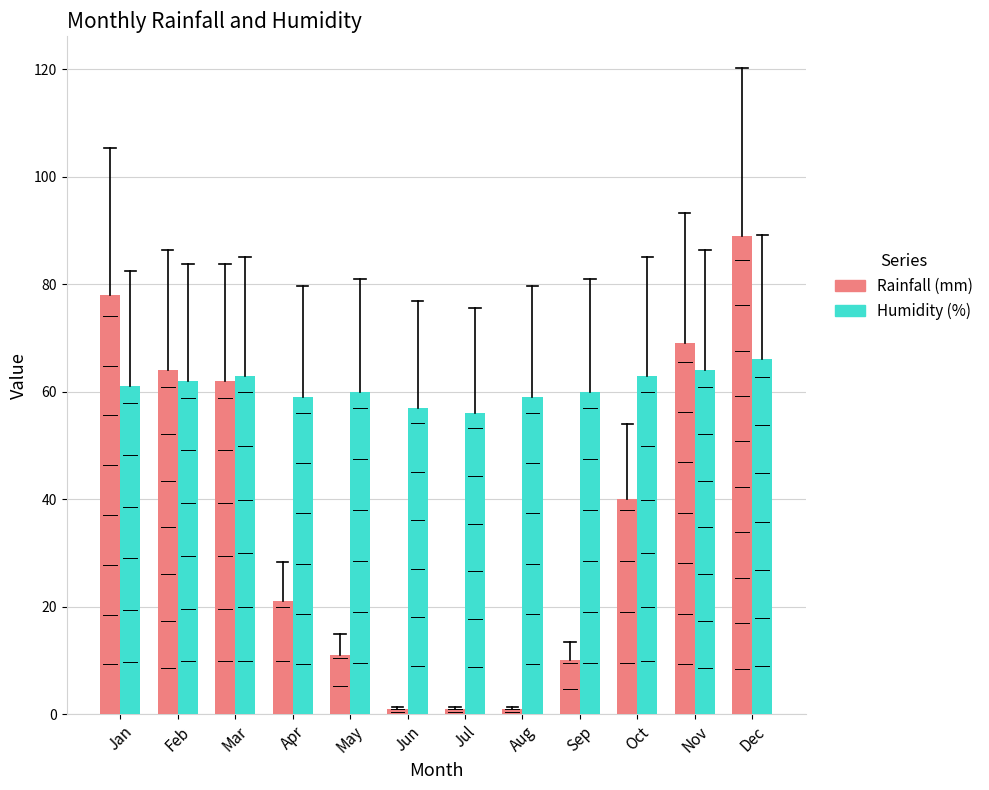

True or false: Rainfall (mm) has a value of 29 at Feb.

False